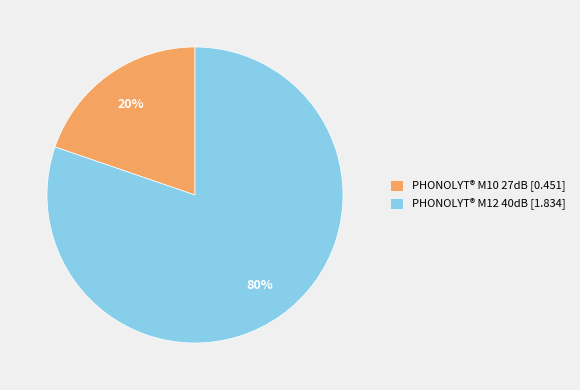

How many slices are in this pie chart?

2